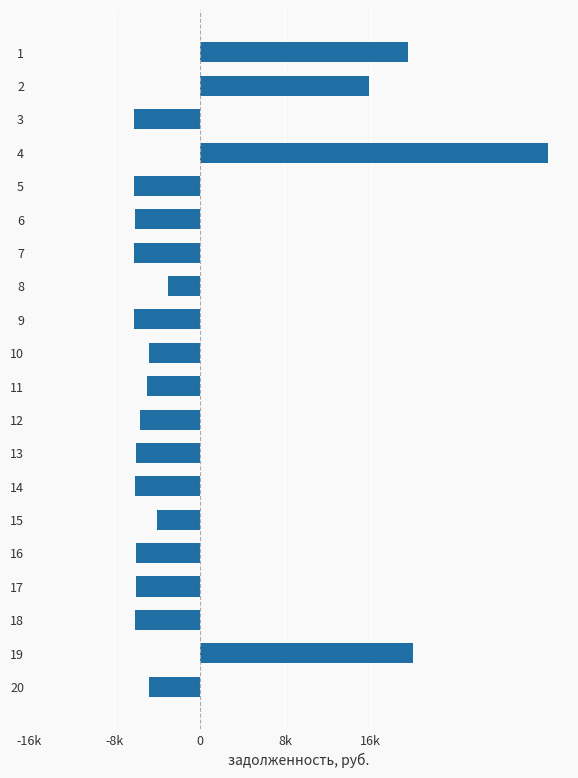

What is the smallest value displayed?

-6170.5